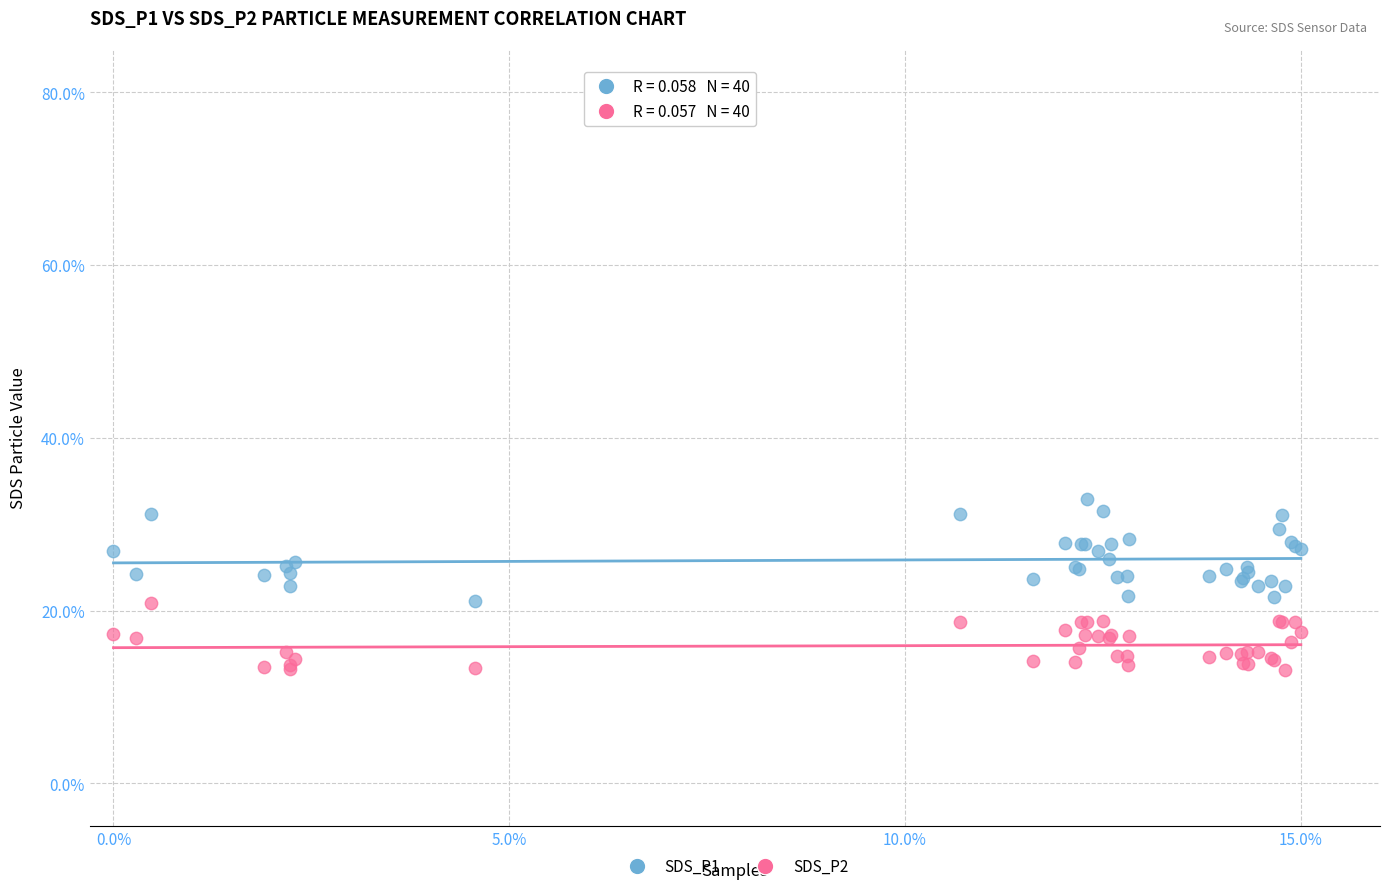

Which series has the largest Y range (max minus min)?

SDS_P1